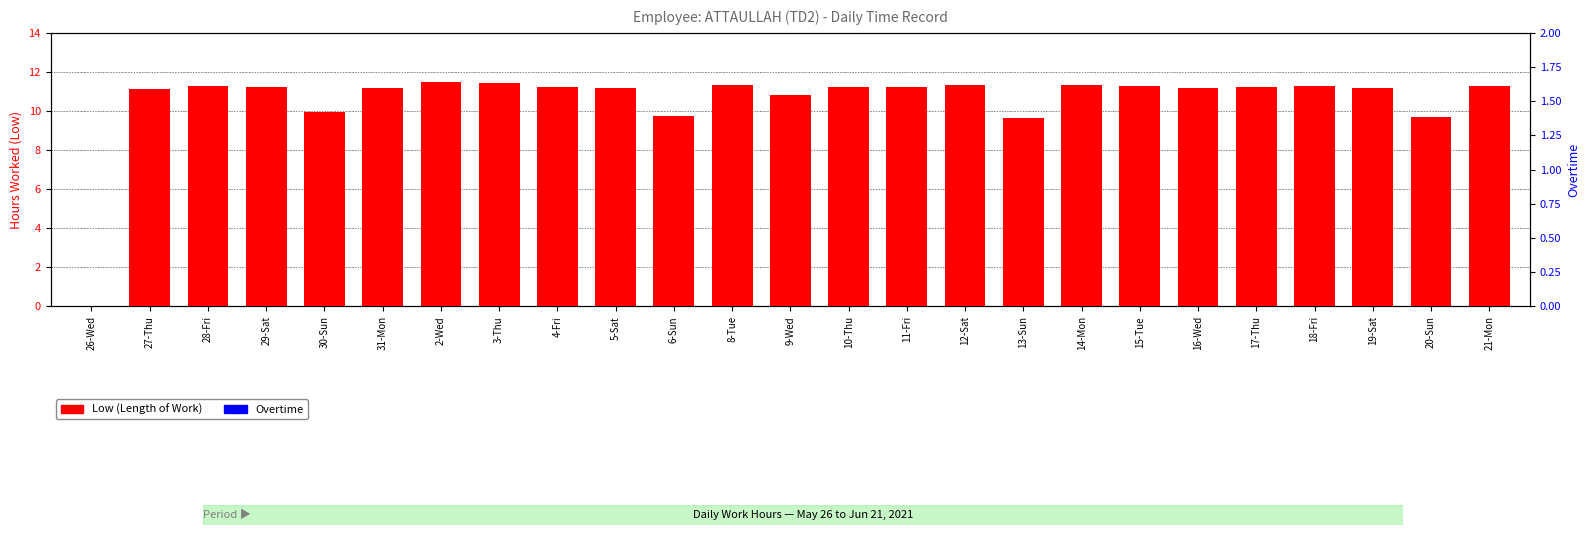

What position from the right is 20-Sun?

2